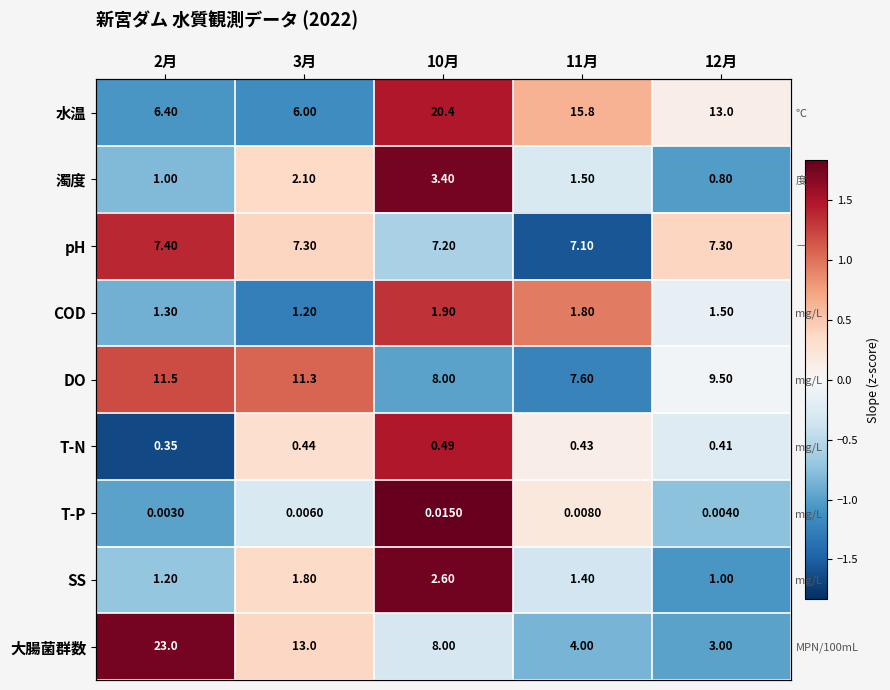

At which category is the sum across all series the highest?

10月